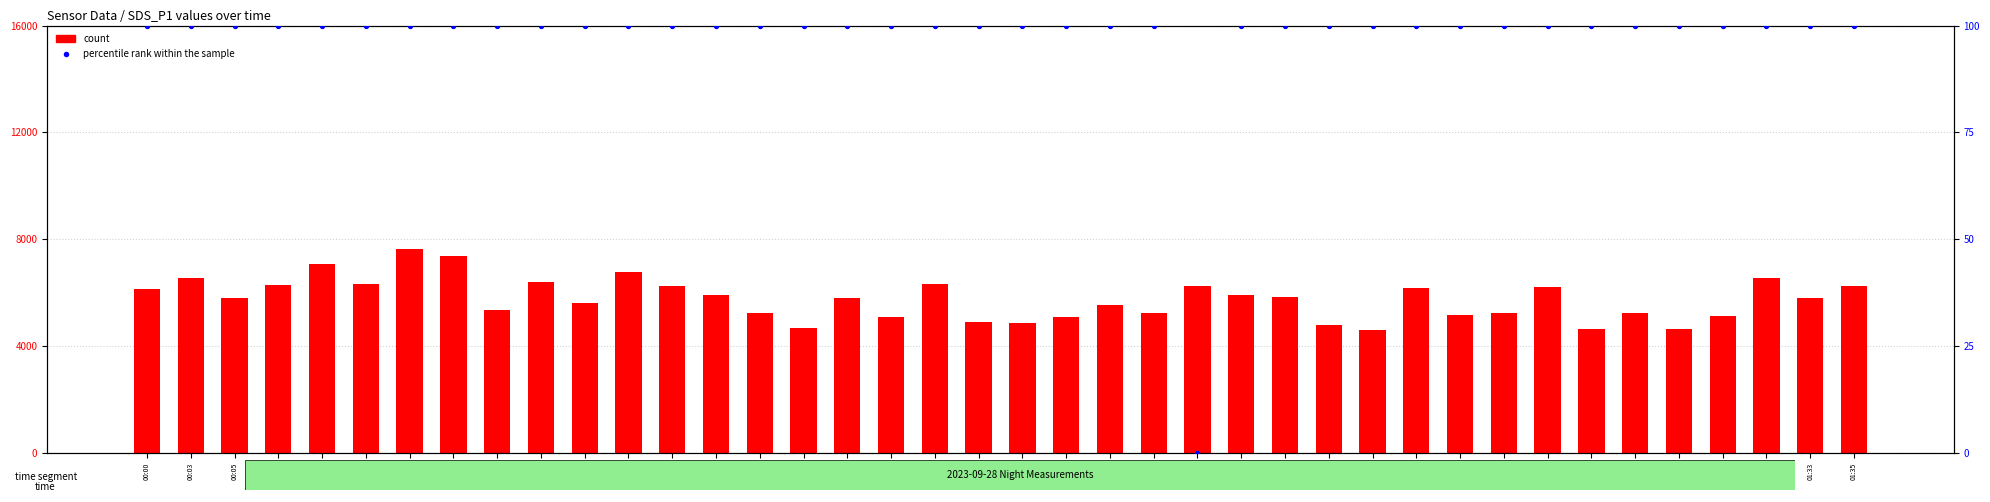

Is the value of count at 01:16 greater than the value of percentile rank within the sample at 01:13?

Yes